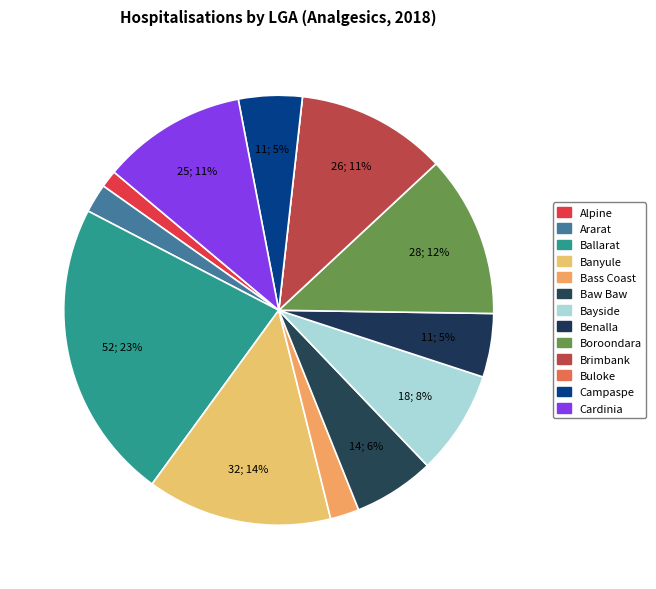

How many slices are in this pie chart?

13